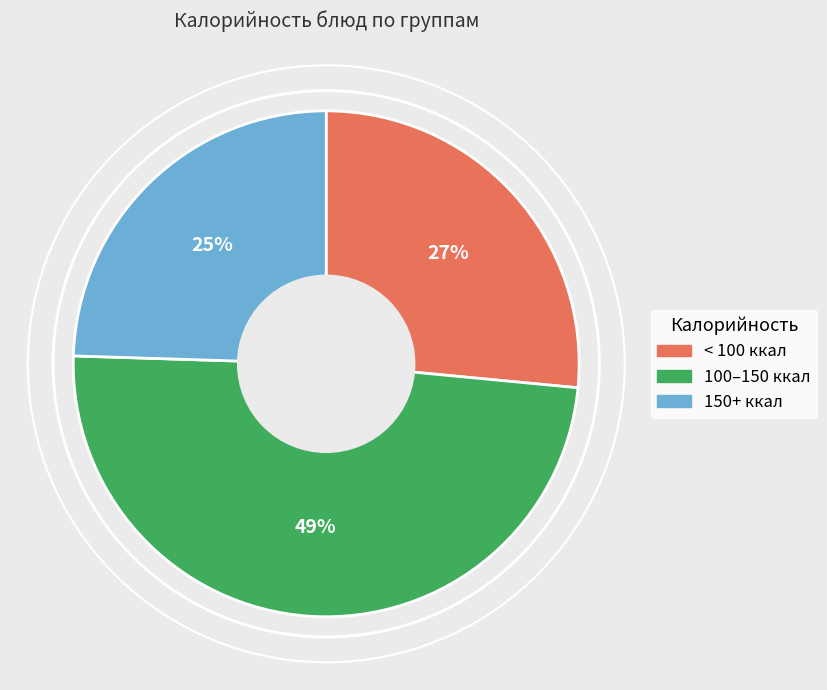

To the nearest percent, what is the average slice percentage?

33%